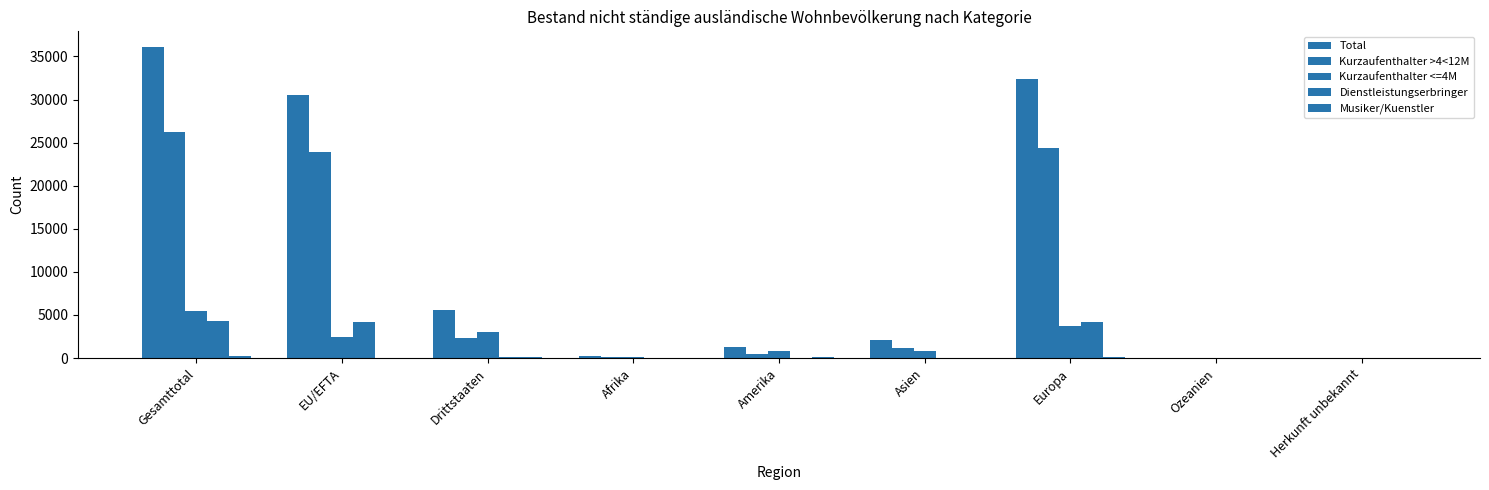

How many groups of bars are there?

9